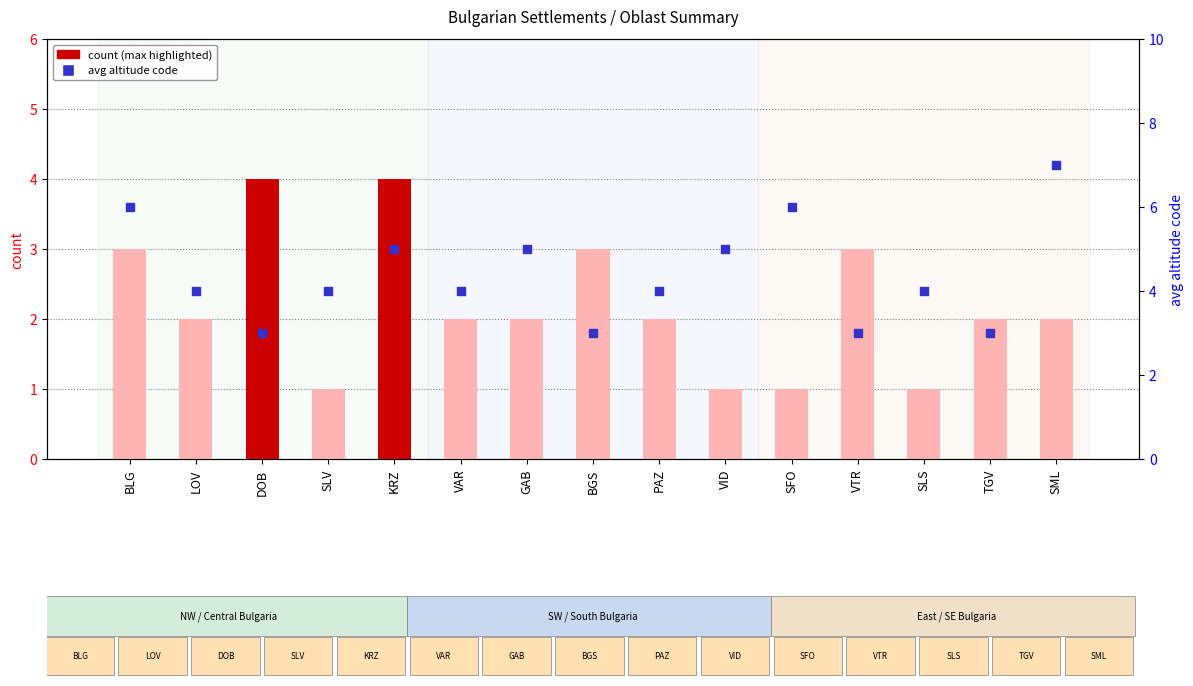

At which category is the sum across all series the highest?

BLG